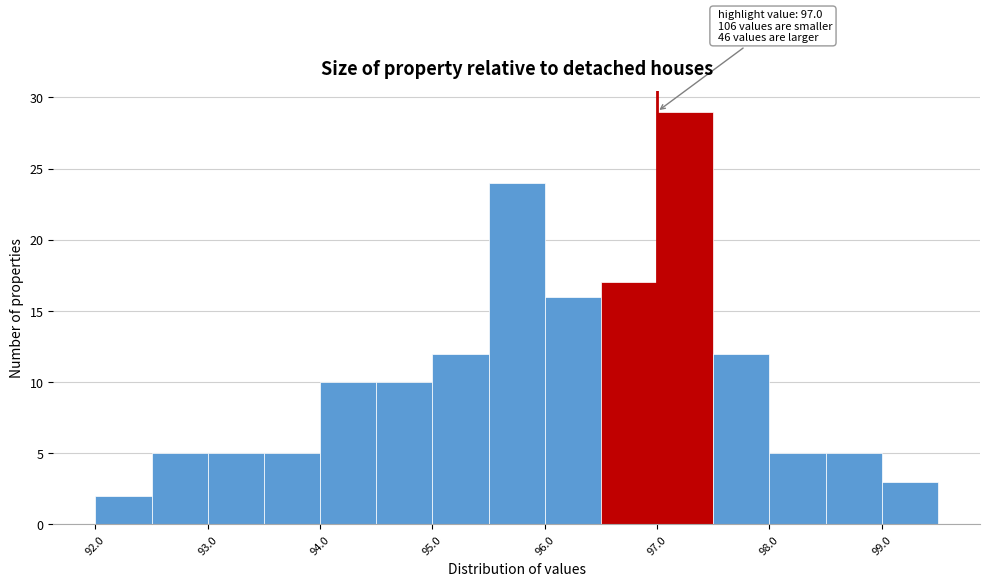

Which range on the x-axis has the tallest bar?

97.0 to 97.5